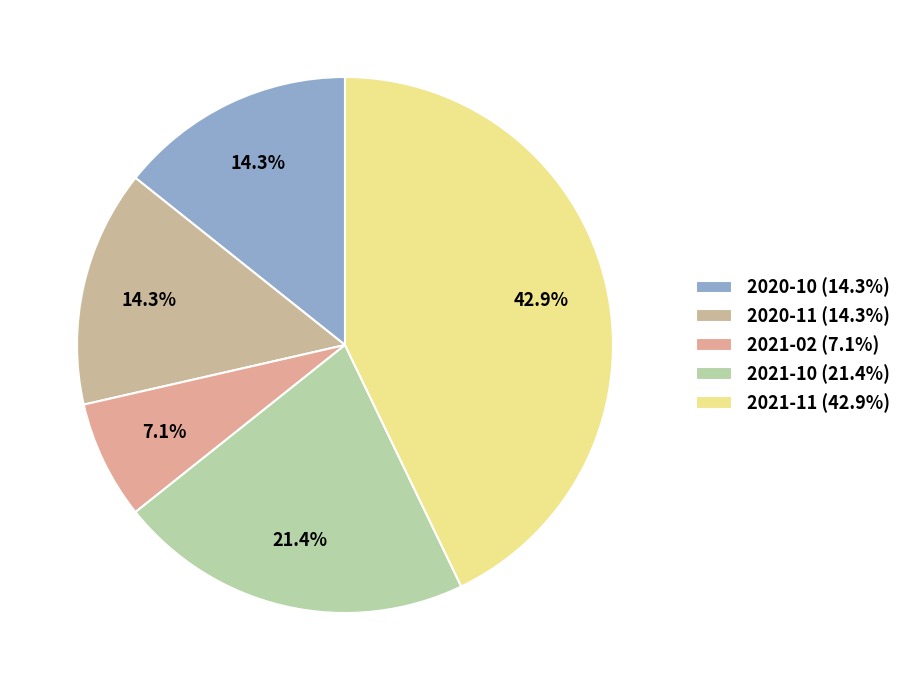

To the nearest percent, what is the difference between the 2021-10 and 2020-11 slice percentages?

7%